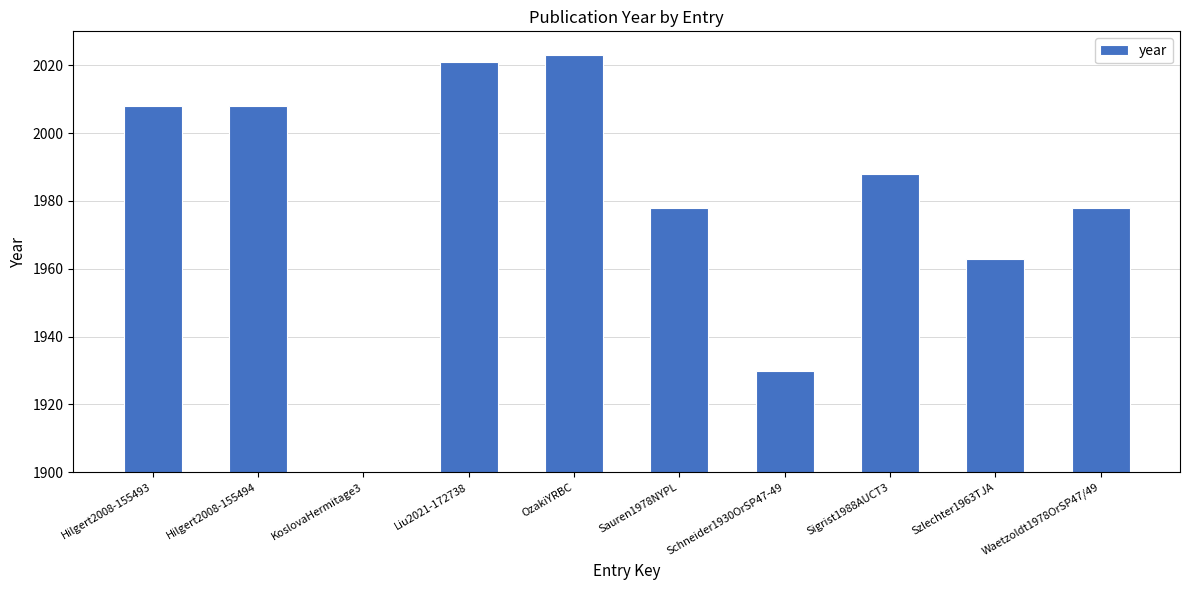

The value at Liu2021-172738 is 2021. True or false?

True